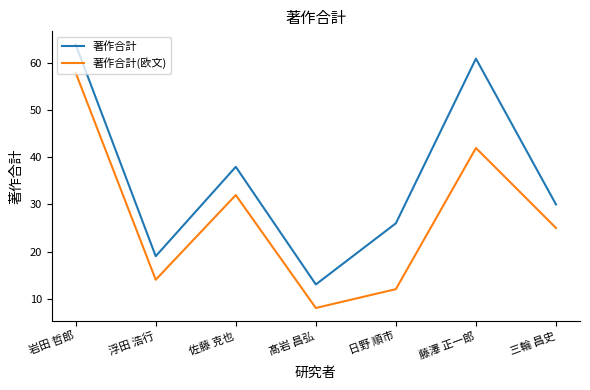

How many lines are shown in the chart?

2